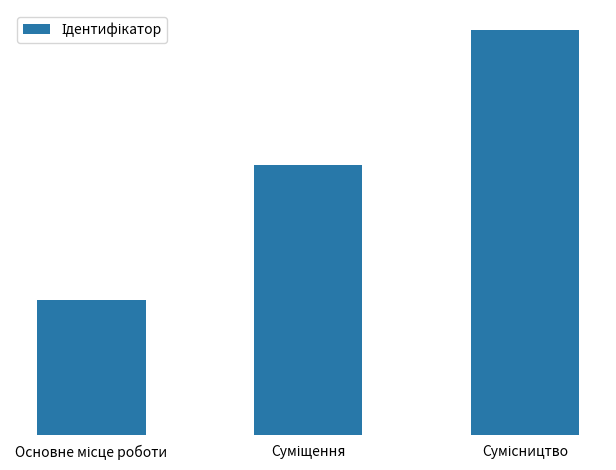

Are the bars horizontal?

No